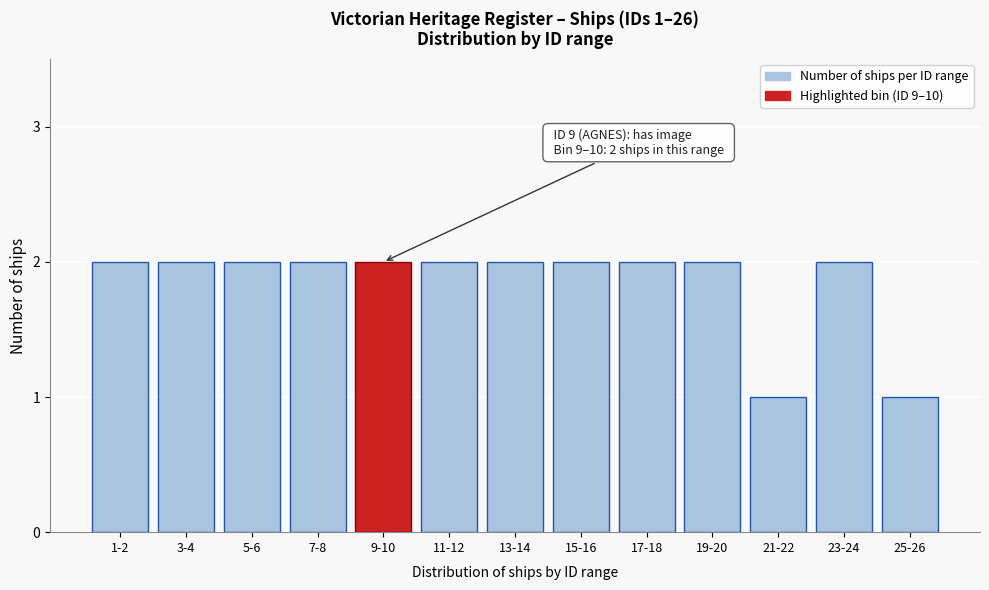

Reading right to left, what are all the values shown in this chart?

25-26=1	23-24=2	21-22=1	19-20=2	17-18=2	15-16=2	13-14=2	11-12=2	9-10=2	7-8=2	5-6=2	3-4=2	1-2=2